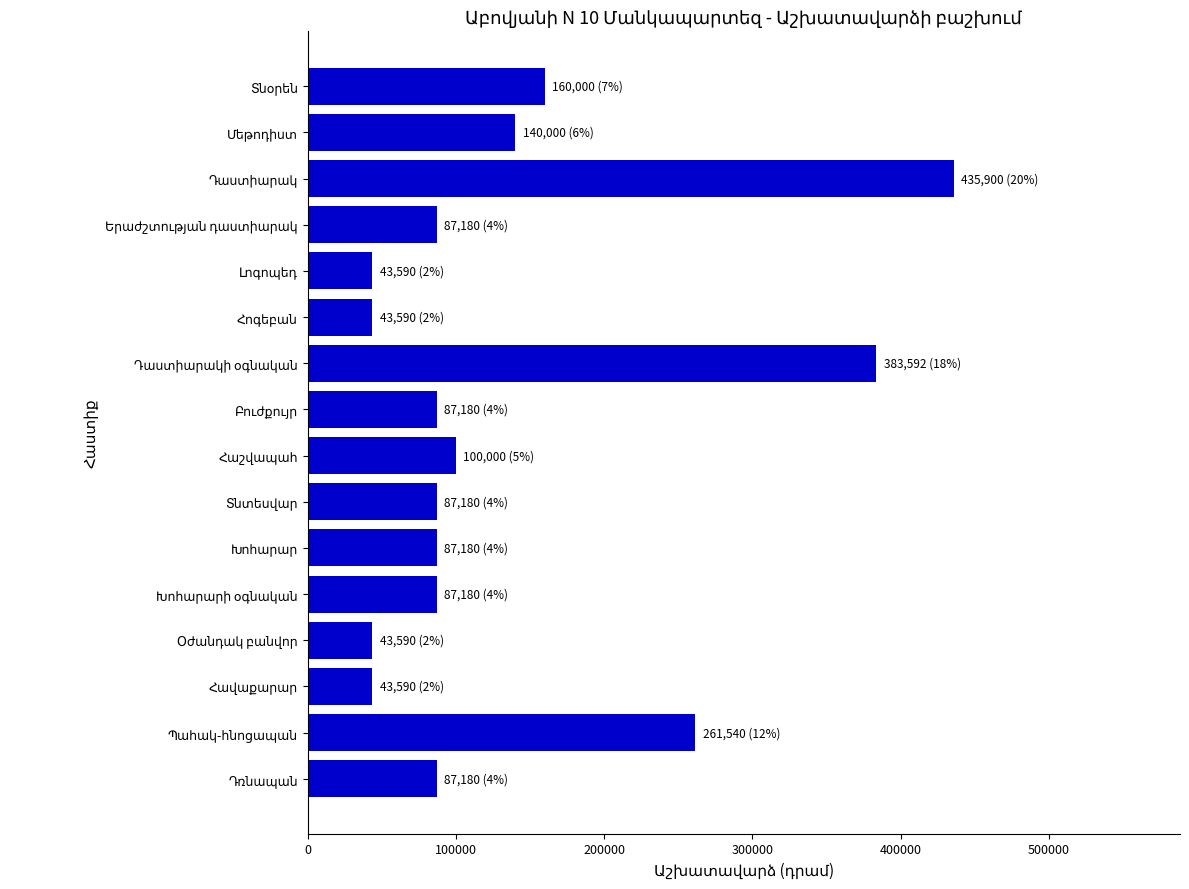

What is the sum of all values?

2178472